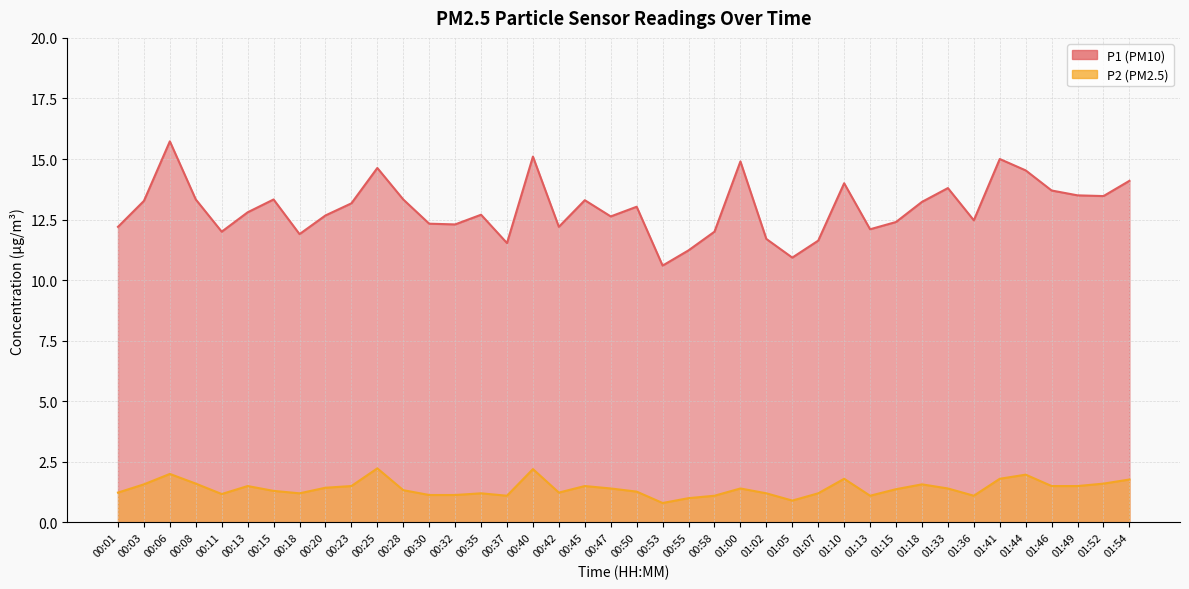

True or false: P1 and P2 cross at least once.

False